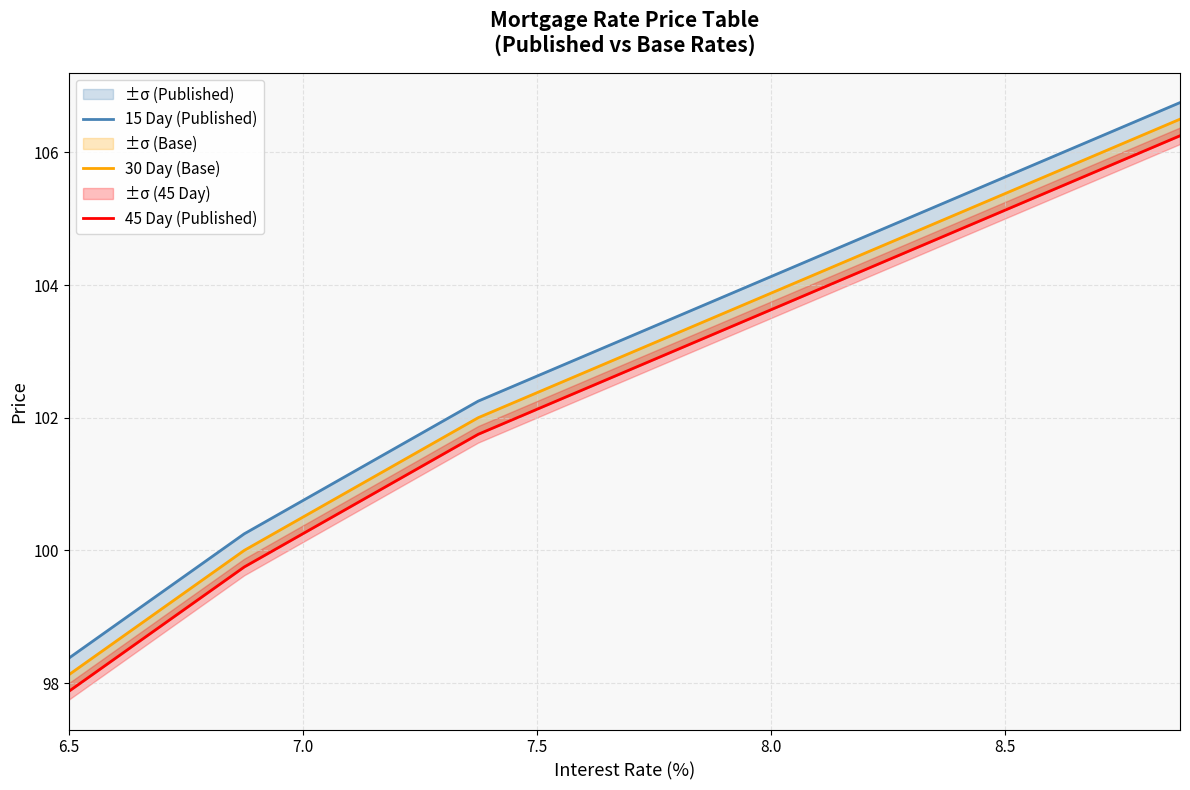

Reading left to right, list all the values displayed in this chart.

15 Day (Published): 98.4	99.0	99.6	100.2	100.8	101.2	101.8	102.2	102.6	103.0	103.4	103.8	104.1	104.5	104.9	105.2	105.6	106.0	106.4	106.8
30 Day (Base): 98.1	98.8	99.4	100.0	100.5	101.0	101.5	102.0	102.4	102.8	103.1	103.5	103.9	104.2	104.6	105.0	105.4	105.8	106.1	106.5
45 Day (Published): 97.9	98.5	99.1	99.8	100.2	100.8	101.2	101.8	102.1	102.5	102.9	103.2	103.6	104.0	104.4	104.8	105.1	105.5	105.9	106.2